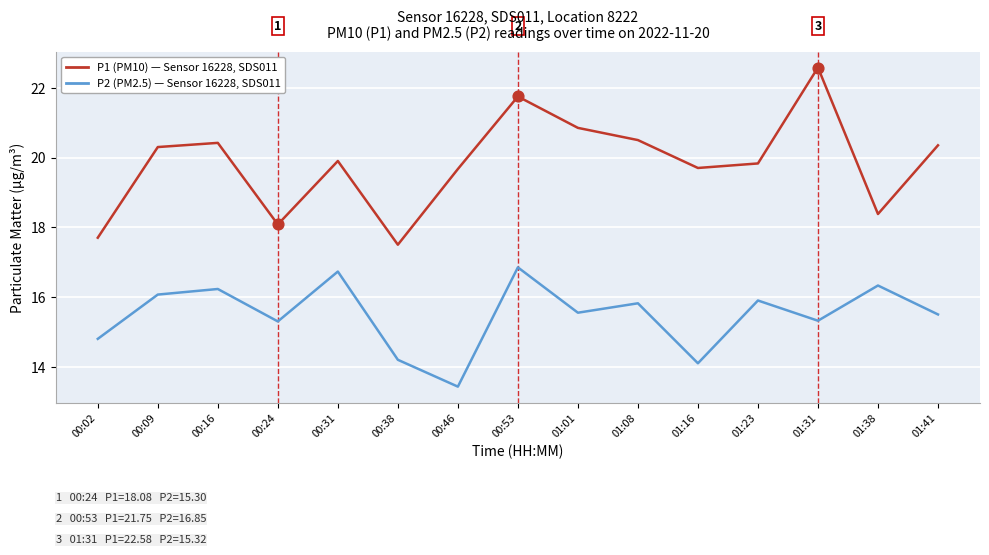

What is the total value across all series at 01:01?

36.4